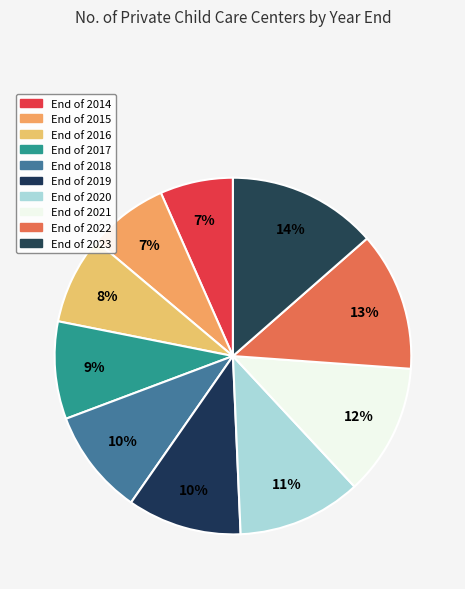

To the nearest percent, what percentage of the pie is End of 2020?

11%